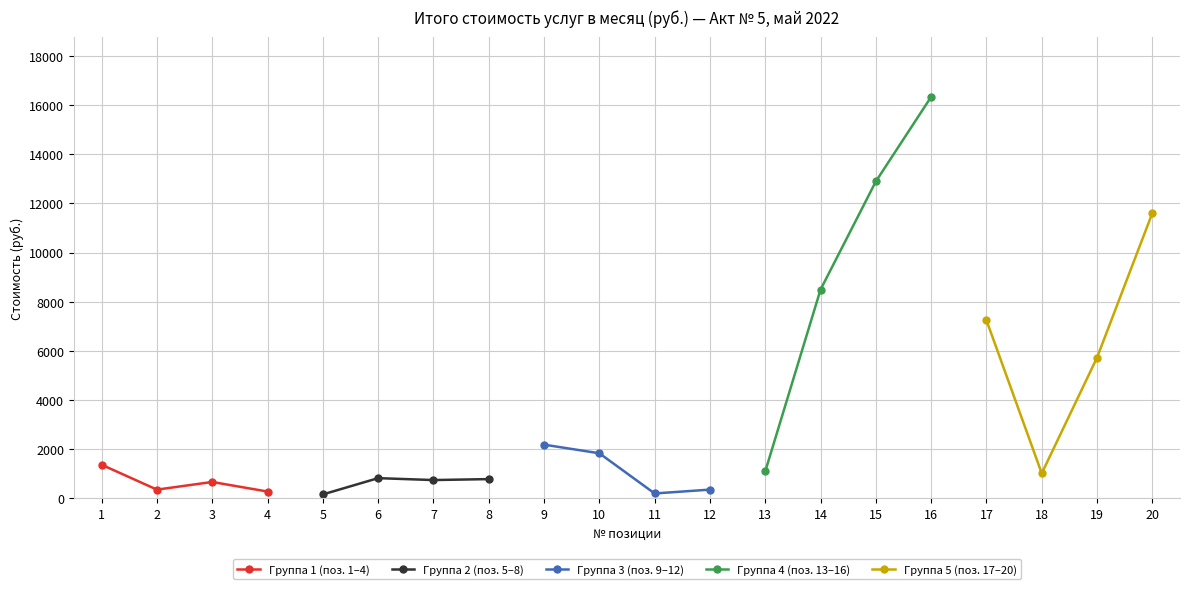

List the series in order of their peak value, lowest first.

Группа 2 (поз. 5–8), Группа 1 (поз. 1–4), Группа 3 (поз. 9–12), Группа 5 (поз. 17–20), Группа 4 (поз. 13–16)